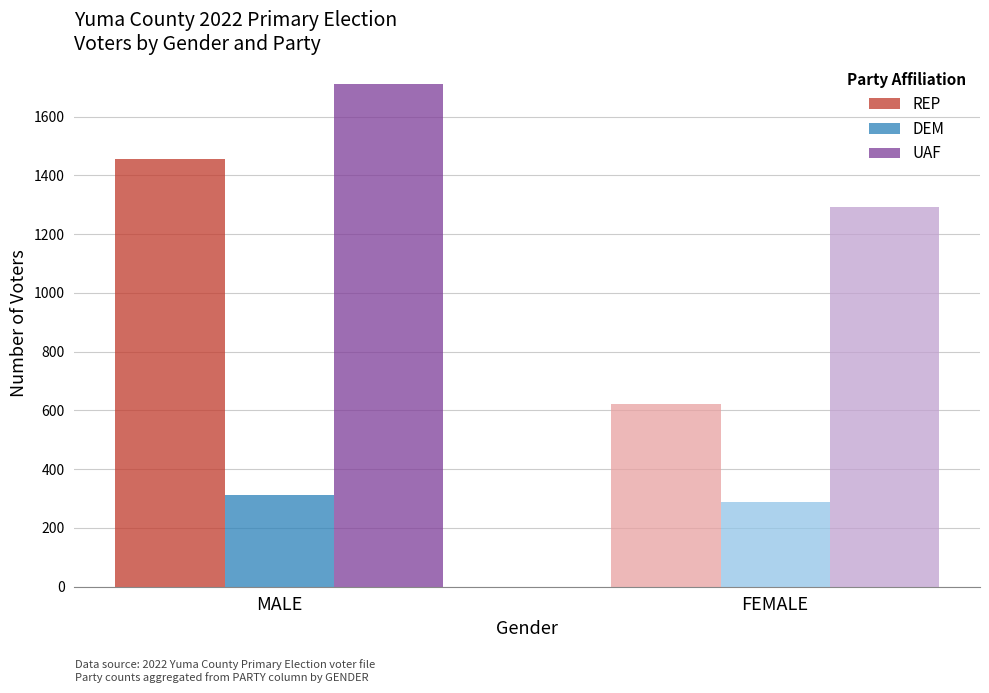

What is the sum of all DEM values?

599